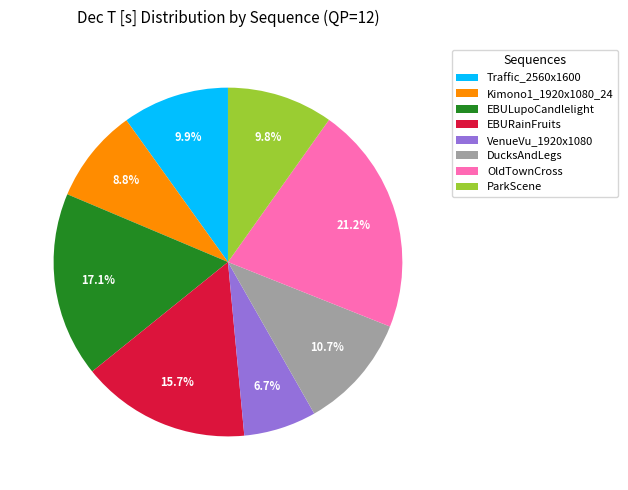

Which has a higher value, ParkScene or VenueVu_1920x1080?

ParkScene